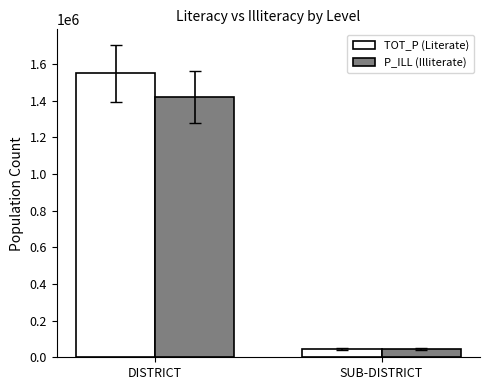

Does the chart contain any negative values?

No